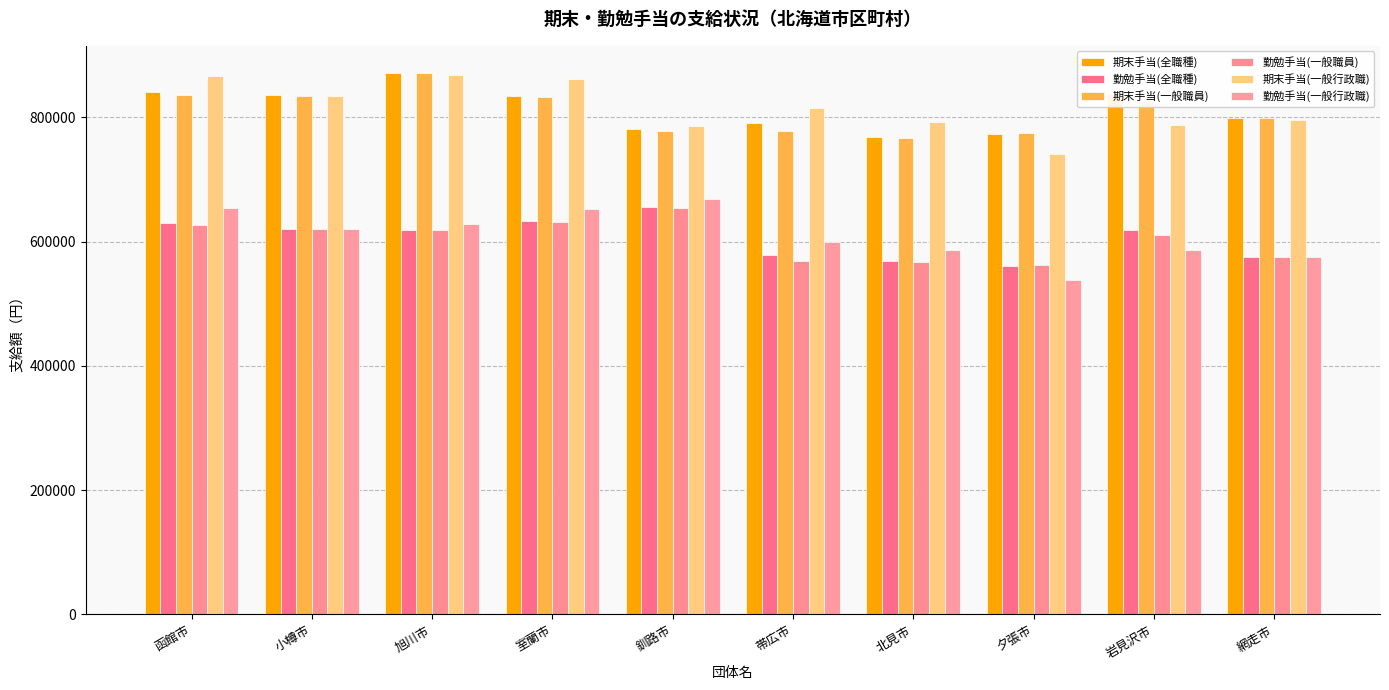

Where is 期末手当(全職種) nearest to the value 820050?

室蘭市